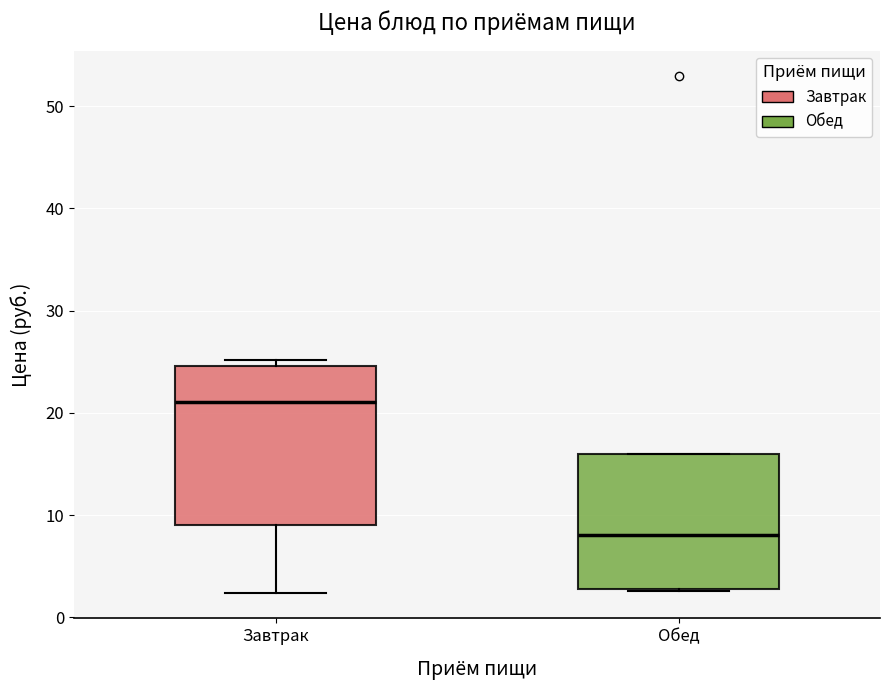

Which box has the lowest median line?

Обед